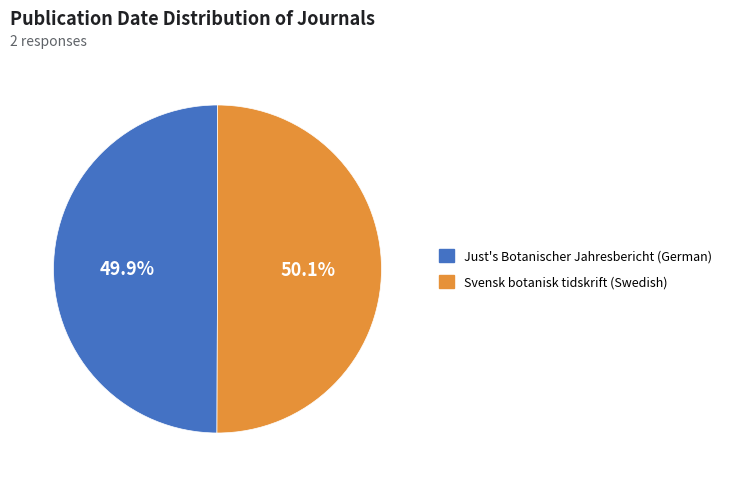

Count the number of slices in the pie.

2